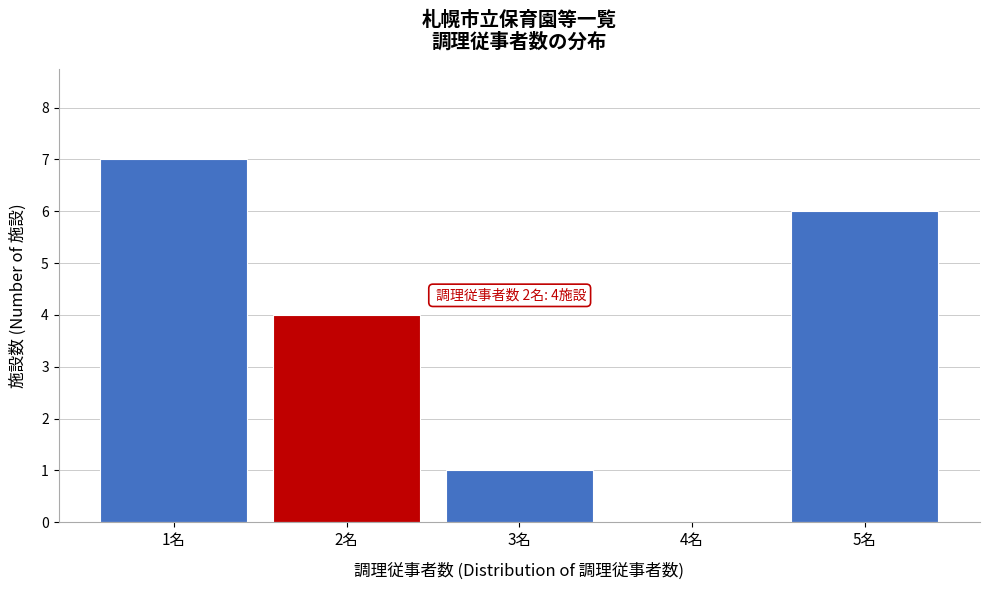

Reading left to right, what are all the values shown in this chart?

1名=7	2名=4	3名=1	4名=0	5名=6